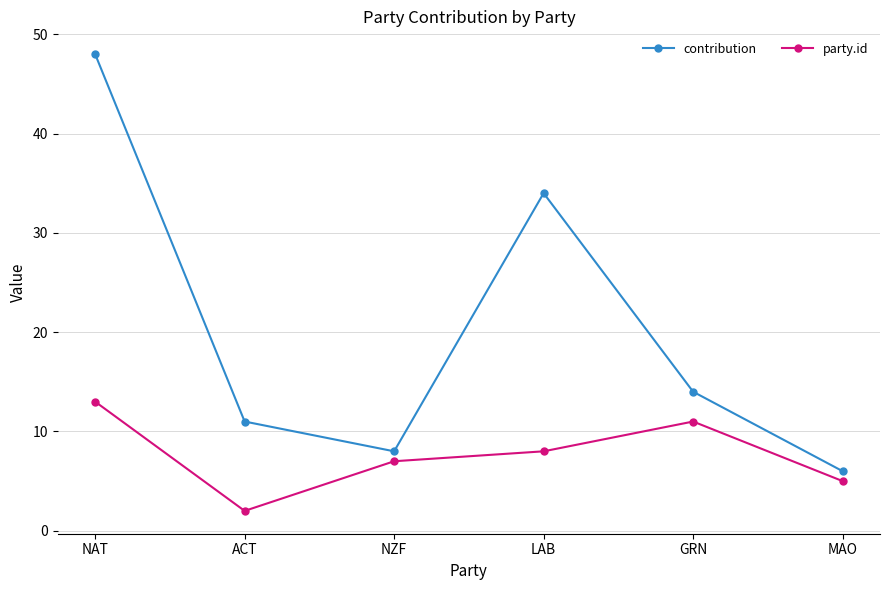

Reading right to left, extract all data points from this chart.

contribution: MAO=6	GRN=14	LAB=34	NZF=8	ACT=11	NAT=48
party.id: MAO=5	GRN=11	LAB=8	NZF=7	ACT=2	NAT=13